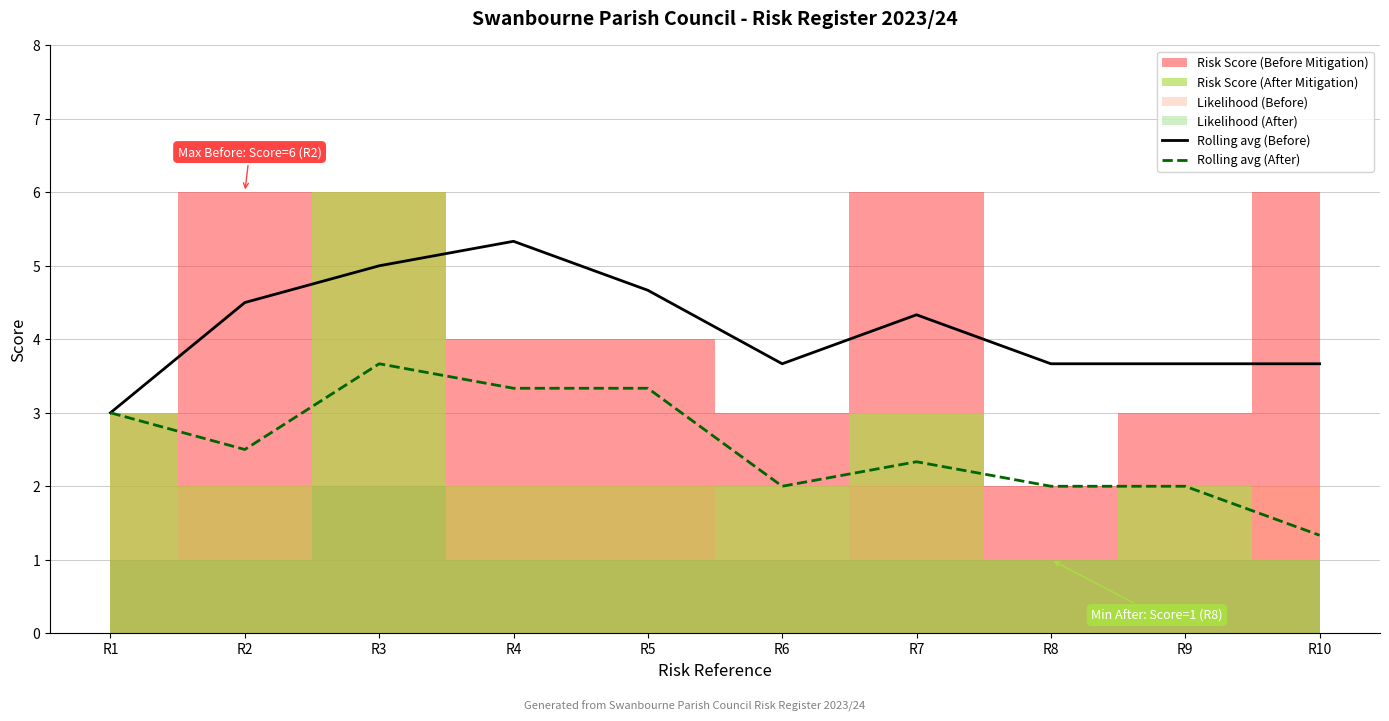

Which has a higher value, R6 or R3?

R3